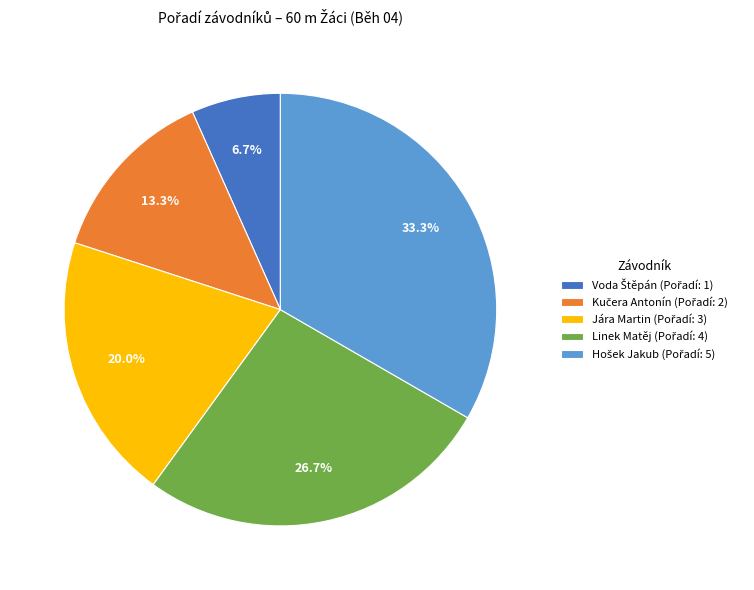

Does any single category account for the majority?

No